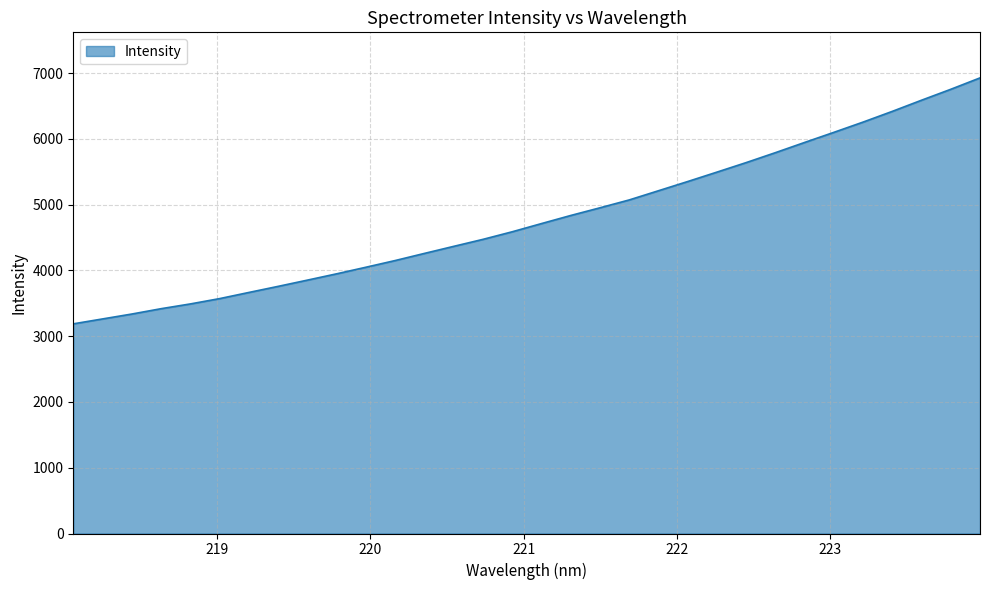

What is the difference between the maximum and minimum values?

3738.7